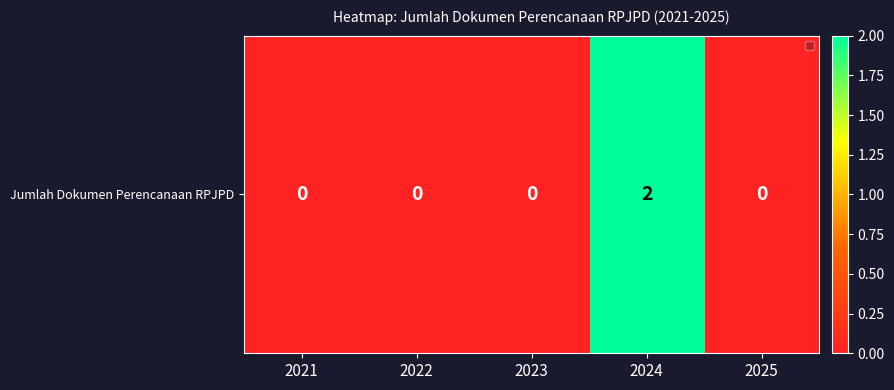

Rank the categories by value from highest to lowest.

2024, 2021, 2022, 2023, 2025